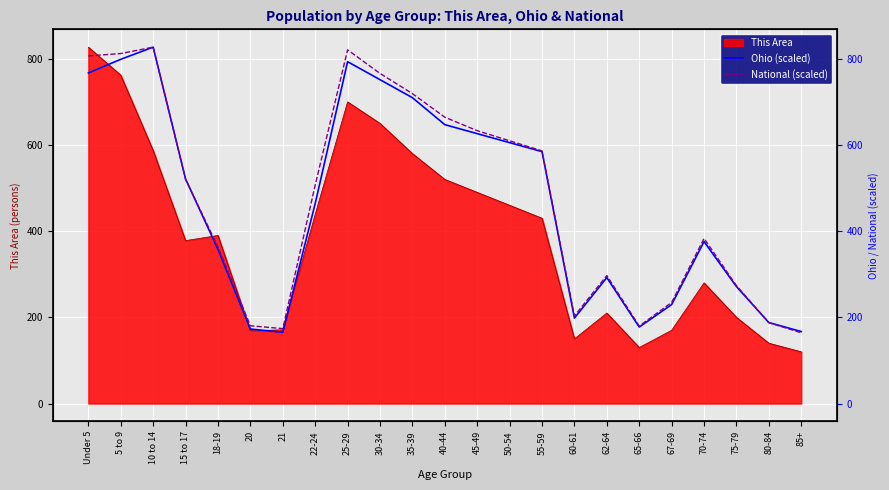

Which series has the largest total across all categories?

National (scaled)